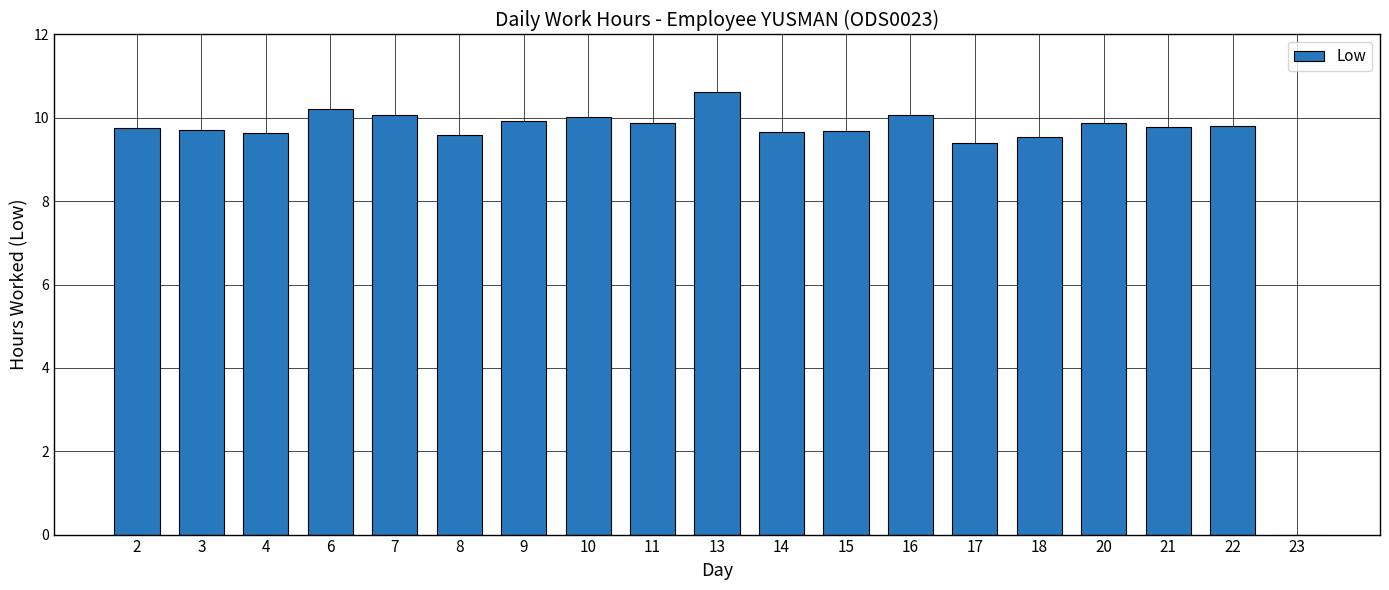

The chart shows a value of 10.0 at 10. True or false?

True